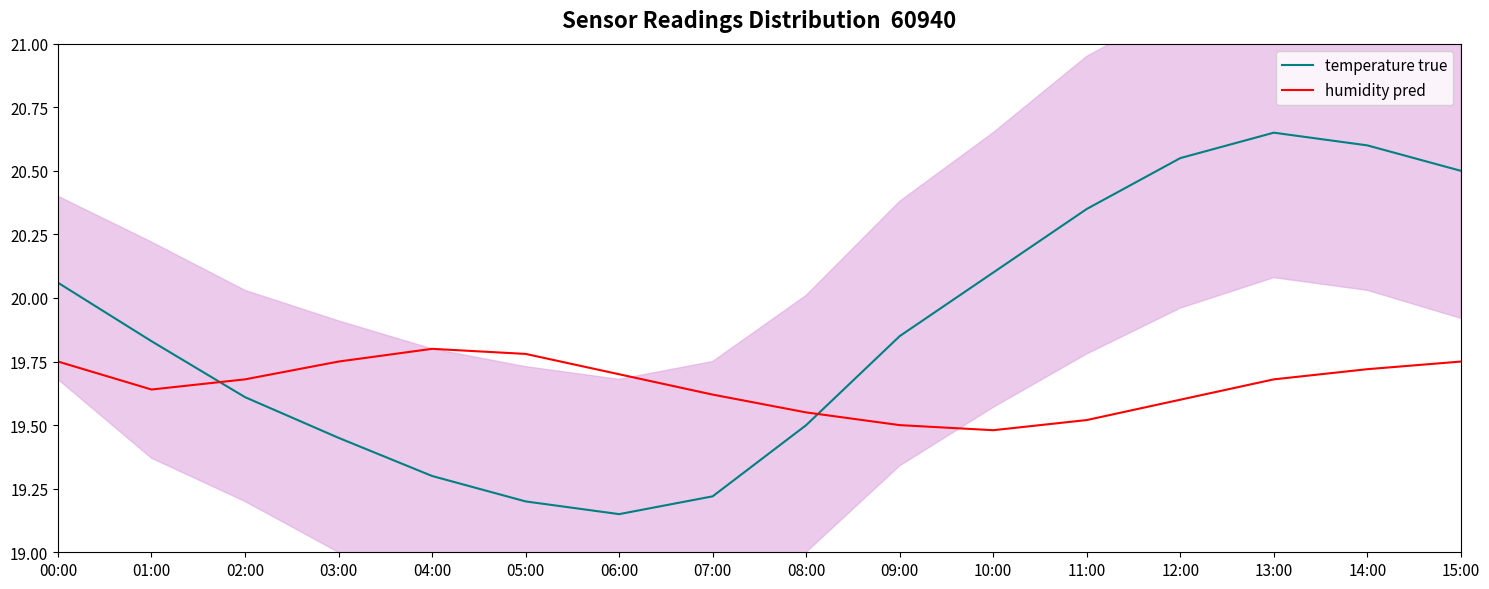

Between which two adjacent categories do temperature true and humidity pred first intersect?

01:00 and 02:00